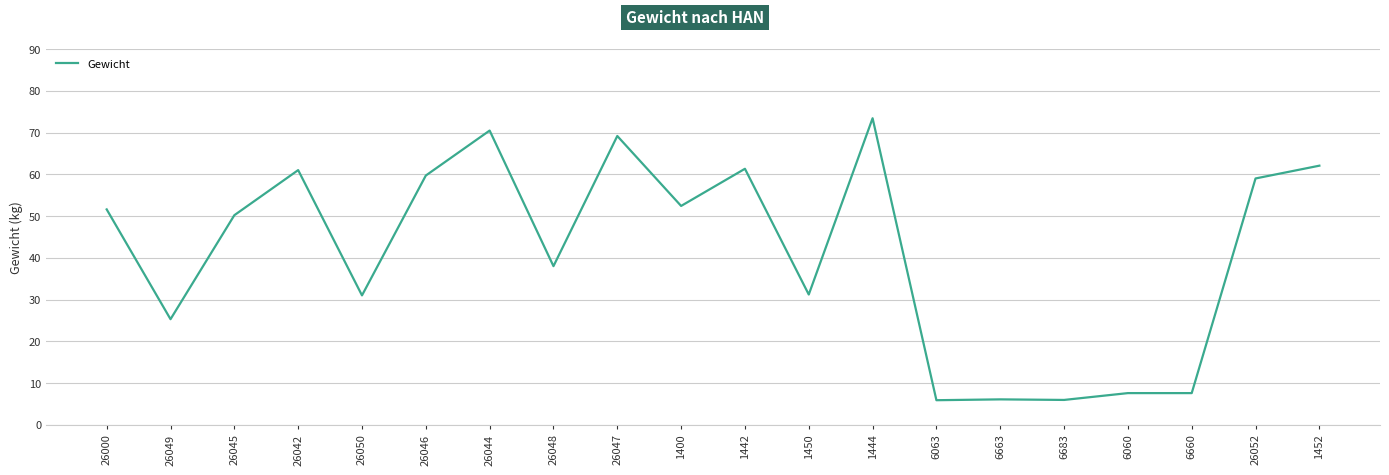

True or false: the data shows 52.4 at 1400.

True